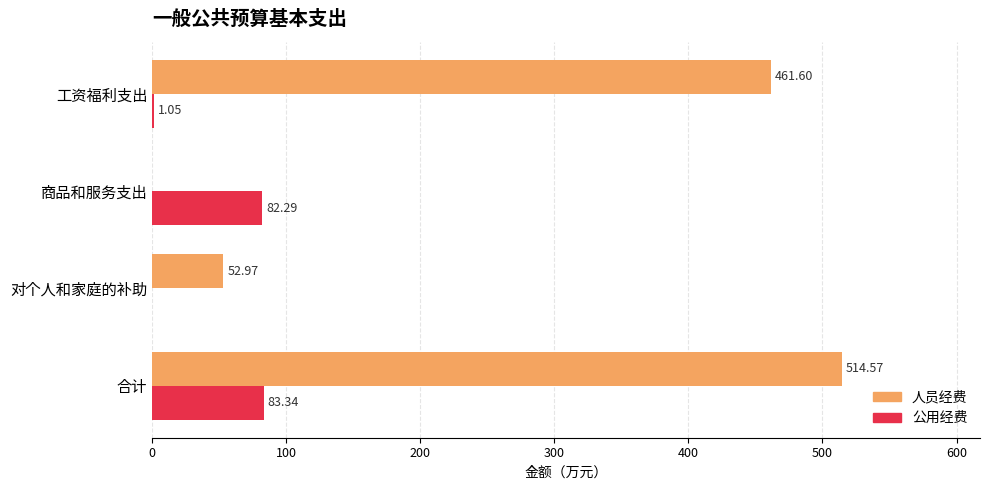

Which category has the highest value across all series?

合计